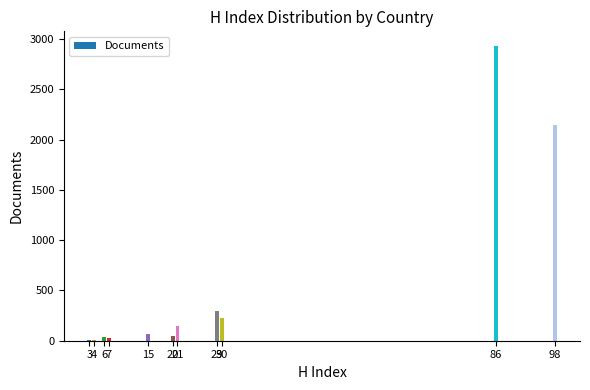

Reading left to right, list all the values displayed in this chart.

3=5	4=12	6=40	7=31	15=65	20=51	21=142	29=297	30=227	86=2930	98=2144